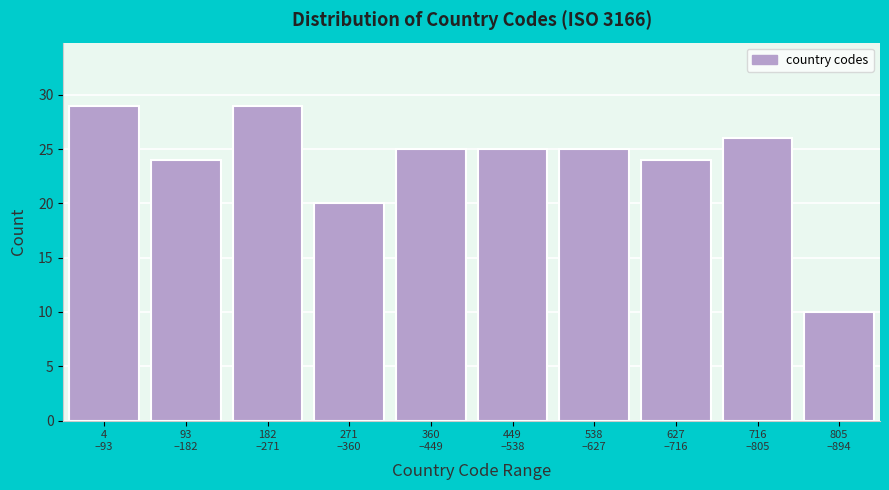

Reading left to right, extract all data points from this chart.

29	24	29	20	25	25	25	24	26	10